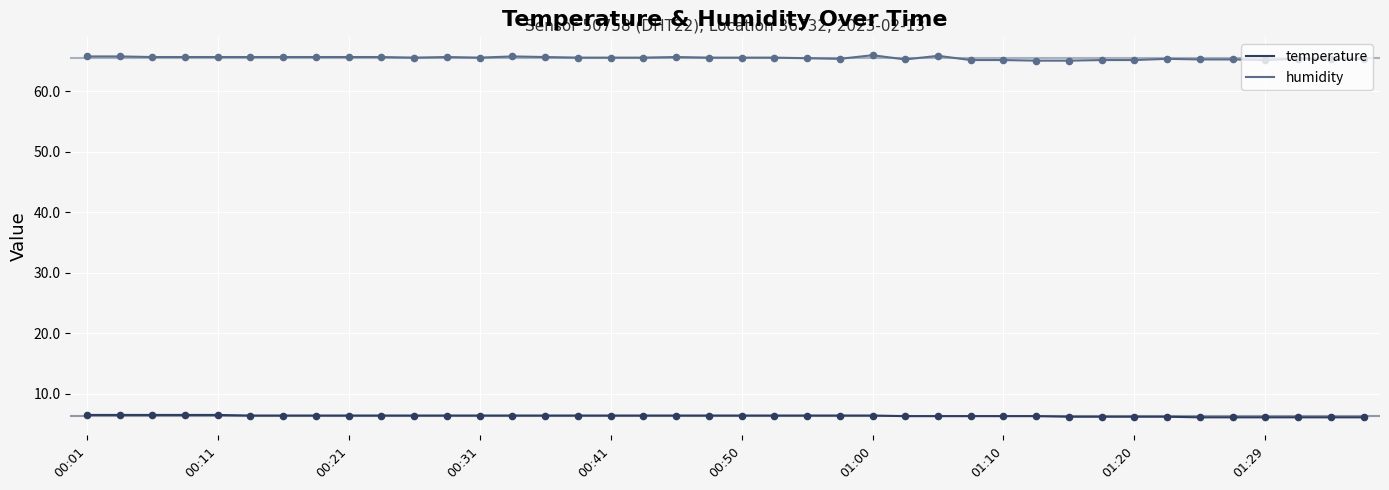

Which series has the largest total across all categories?

humidity